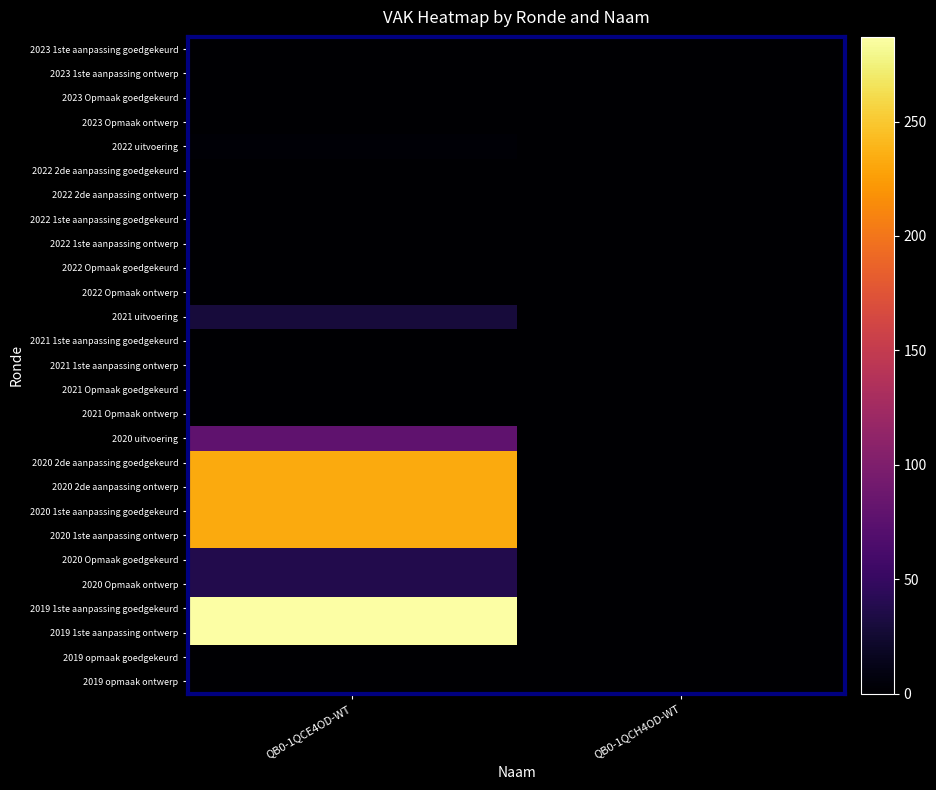

Reading left to right, what are all the values shown in this chart?

2023 1ste aanpassing goedgekeurd: QB0-1QCE4OD-WT=0	QB0-1QCH4OD-WT=0
2023 1ste aanpassing ontwerp: QB0-1QCE4OD-WT=0	QB0-1QCH4OD-WT=0
2023 Opmaak goedgekeurd: QB0-1QCE4OD-WT=0	QB0-1QCH4OD-WT=0
2023 Opmaak ontwerp: QB0-1QCE4OD-WT=0	QB0-1QCH4OD-WT=0
2022 uitvoering: QB0-1QCE4OD-WT=3	QB0-1QCH4OD-WT=0
2022 2de aanpassing goedgekeurd: QB0-1QCE4OD-WT=0	QB0-1QCH4OD-WT=0
2022 2de aanpassing ontwerp: QB0-1QCE4OD-WT=0	QB0-1QCH4OD-WT=0
2022 1ste aanpassing goedgekeurd: QB0-1QCE4OD-WT=0	QB0-1QCH4OD-WT=0
2022 1ste aanpassing ontwerp: QB0-1QCE4OD-WT=0	QB0-1QCH4OD-WT=0
2022 Opmaak goedgekeurd: QB0-1QCE4OD-WT=0	QB0-1QCH4OD-WT=0
2022 Opmaak ontwerp: QB0-1QCE4OD-WT=0	QB0-1QCH4OD-WT=0
2021 uitvoering: QB0-1QCE4OD-WT=30	QB0-1QCH4OD-WT=0
2021 1ste aanpassing goedgekeurd: QB0-1QCE4OD-WT=0	QB0-1QCH4OD-WT=0
2021 1ste aanpassing ontwerp: QB0-1QCE4OD-WT=0	QB0-1QCH4OD-WT=0
2021 Opmaak goedgekeurd: QB0-1QCE4OD-WT=0	QB0-1QCH4OD-WT=0
2021 Opmaak ontwerp: QB0-1QCE4OD-WT=0	QB0-1QCH4OD-WT=0
2020 uitvoering: QB0-1QCE4OD-WT=78	QB0-1QCH4OD-WT=0
2020 2de aanpassing goedgekeurd: QB0-1QCE4OD-WT=233	QB0-1QCH4OD-WT=0
2020 2de aanpassing ontwerp: QB0-1QCE4OD-WT=233	QB0-1QCH4OD-WT=0
2020 1ste aanpassing goedgekeurd: QB0-1QCE4OD-WT=233	QB0-1QCH4OD-WT=0
2020 1ste aanpassing ontwerp: QB0-1QCE4OD-WT=233	QB0-1QCH4OD-WT=0
2020 Opmaak goedgekeurd: QB0-1QCE4OD-WT=37	QB0-1QCH4OD-WT=0
2020 Opmaak ontwerp: QB0-1QCE4OD-WT=37	QB0-1QCH4OD-WT=0
2019 1ste aanpassing goedgekeurd: QB0-1QCE4OD-WT=287	QB0-1QCH4OD-WT=0
2019 1ste aanpassing ontwerp: QB0-1QCE4OD-WT=287	QB0-1QCH4OD-WT=0
2019 opmaak goedgekeurd: QB0-1QCE4OD-WT=0	QB0-1QCH4OD-WT=0
2019 opmaak ontwerp: QB0-1QCE4OD-WT=0	QB0-1QCH4OD-WT=0